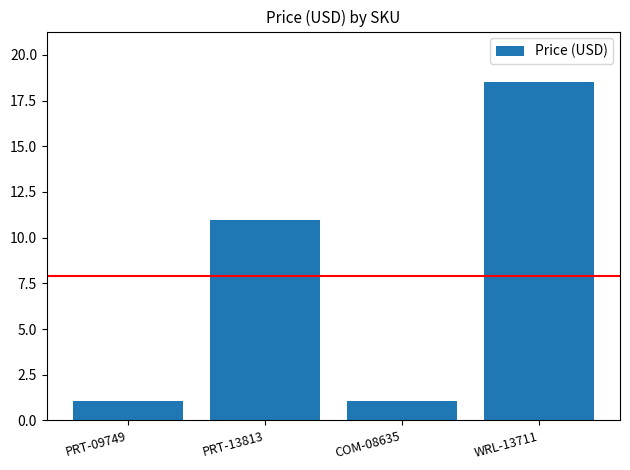

Where does the data first go above 10?

PRT-13813